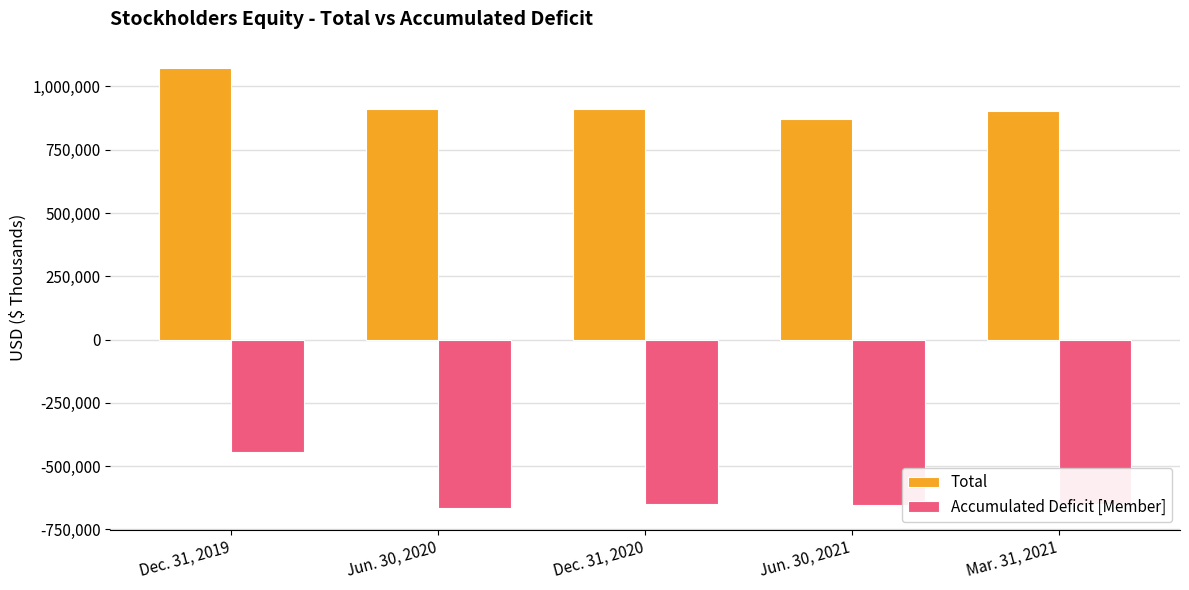

List the labels in order of Total value, largest first.

Dec. 31, 2019, Jun. 30, 2020, Dec. 31, 2020, Mar. 31, 2021, Jun. 30, 2021